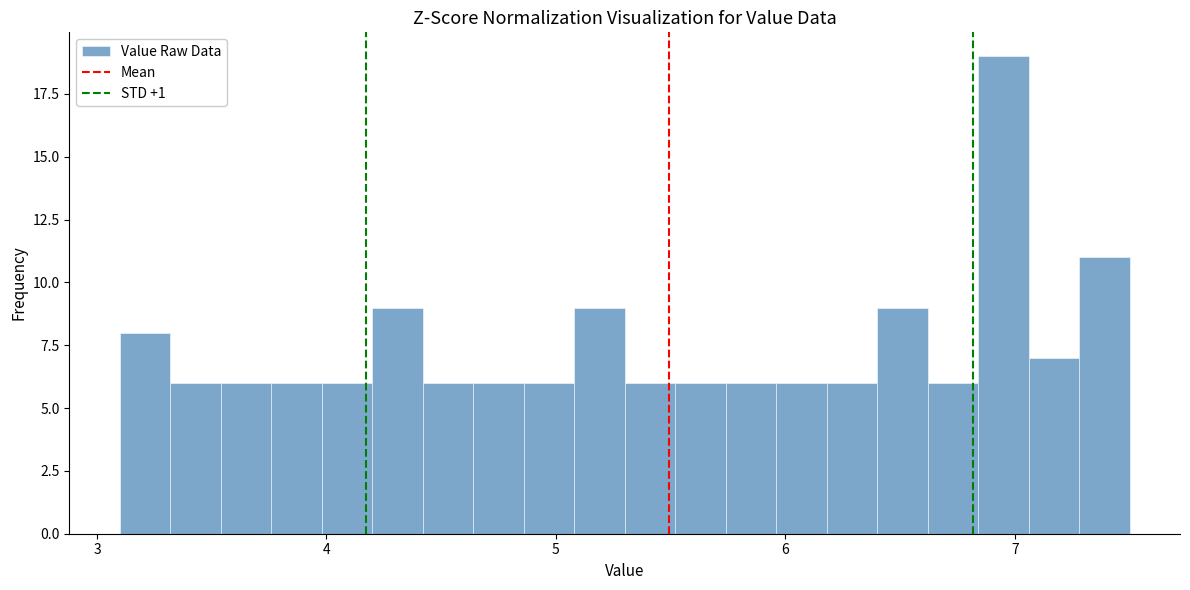

Read against the x-axis, roughly where is the centre of the tallest bar?

7.0